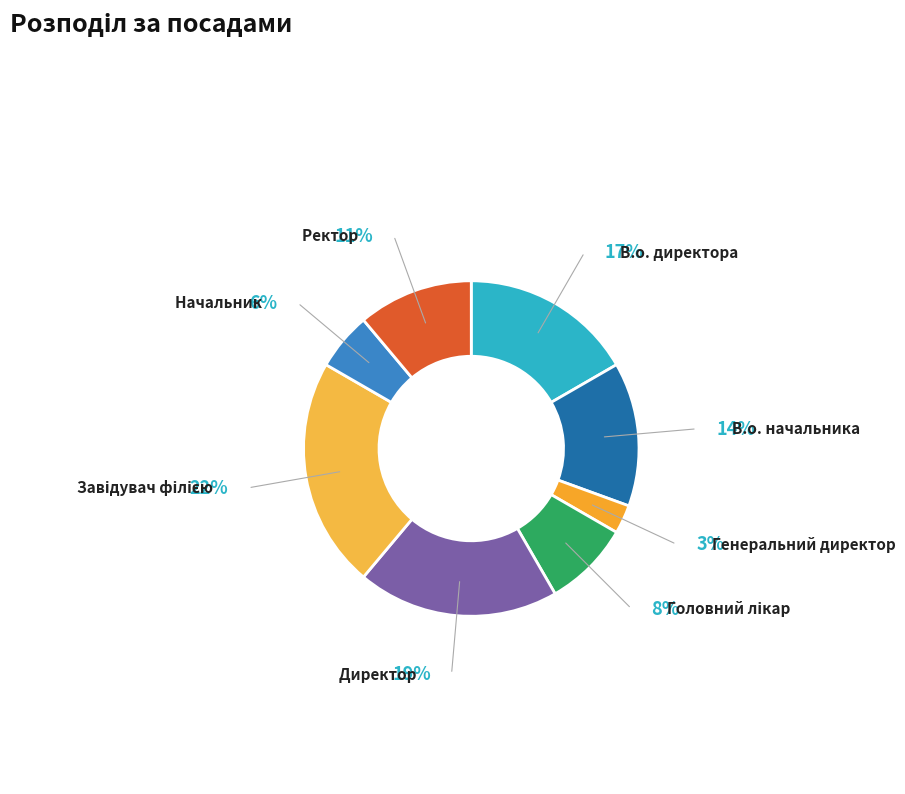

Which category has the smallest portion of the pie?

Генеральний директор